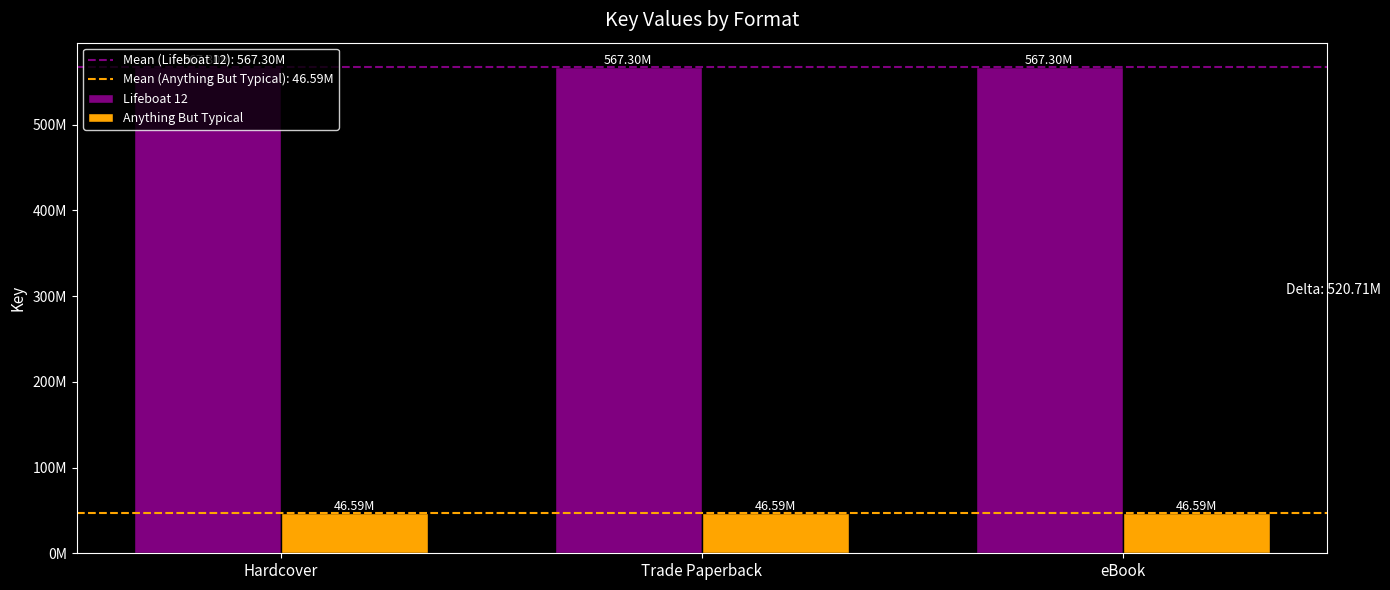

Are the bars grouped side by side (vs. stacked)?

Yes